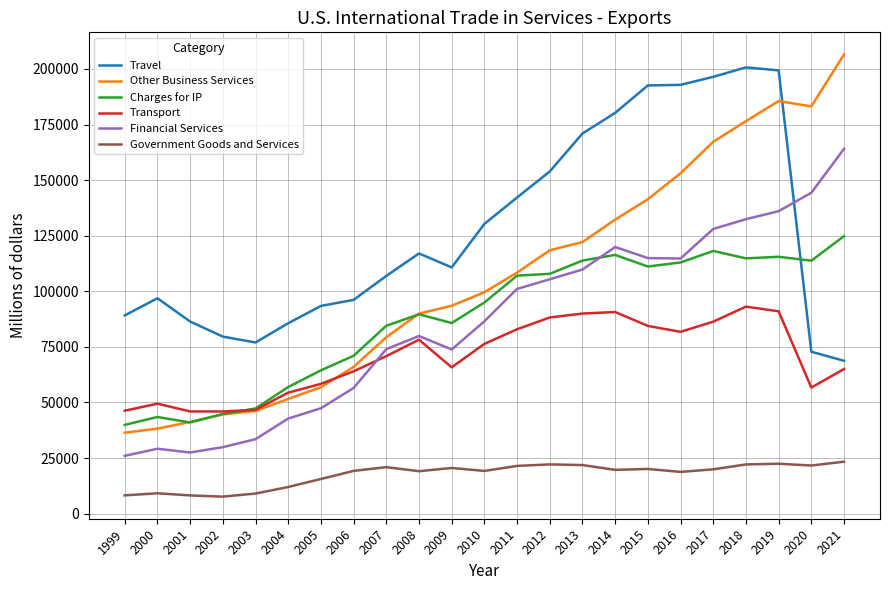

Between which two adjacent categories do Travel and Charges for IP first intersect?

2019 and 2020